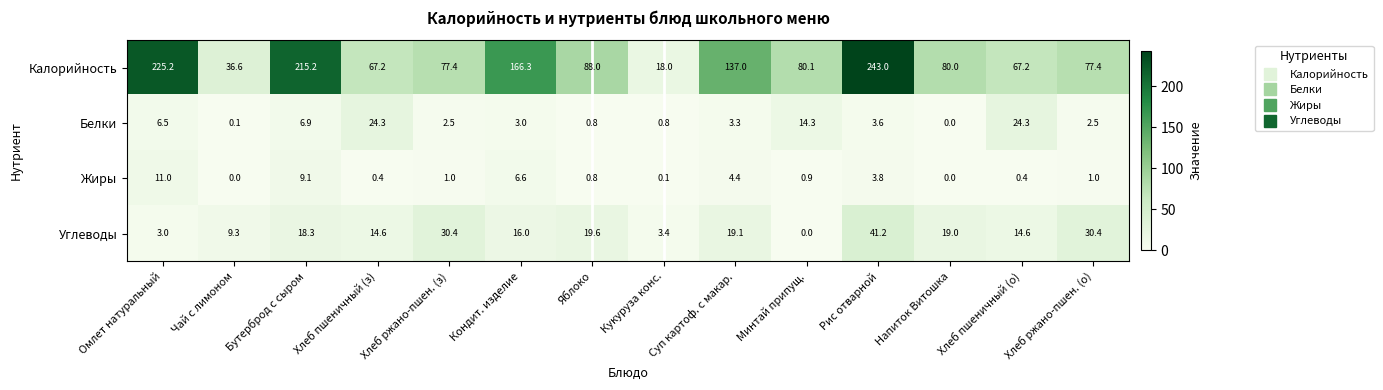

Which series has the largest total across all categories?

Калорийность